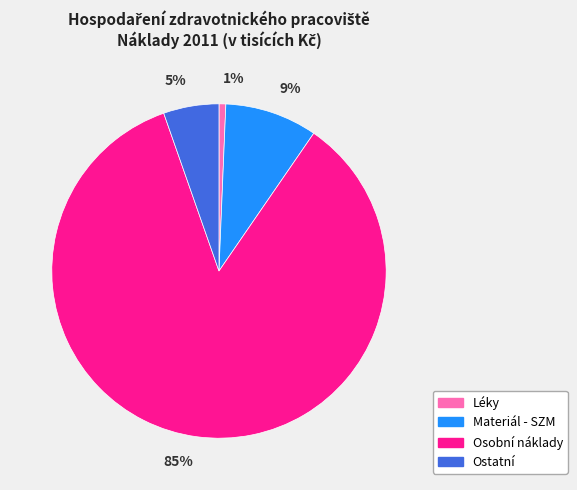

To the nearest percent, what portion does Ostatní represent?

5%